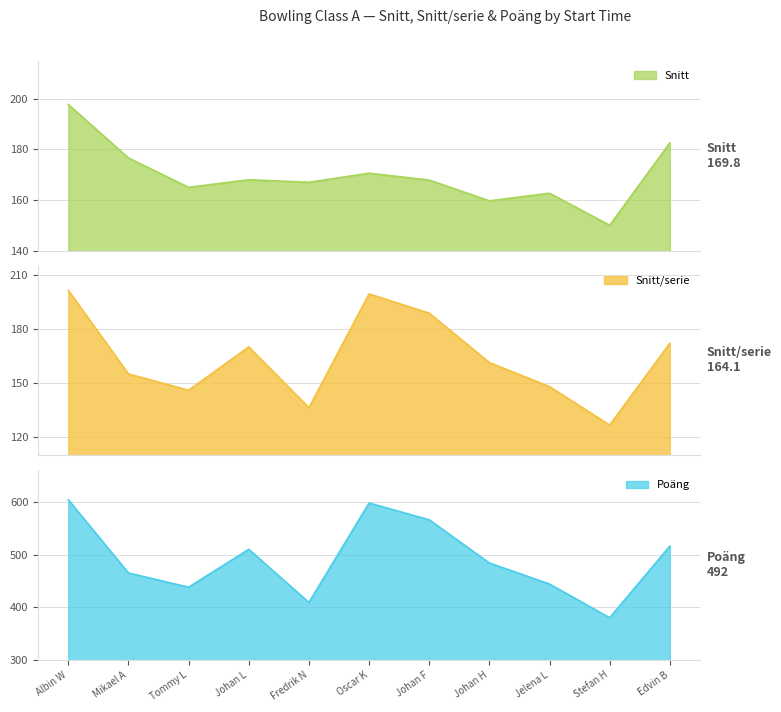

The Poäng series shows 438 at Tommy L. True or false?

True